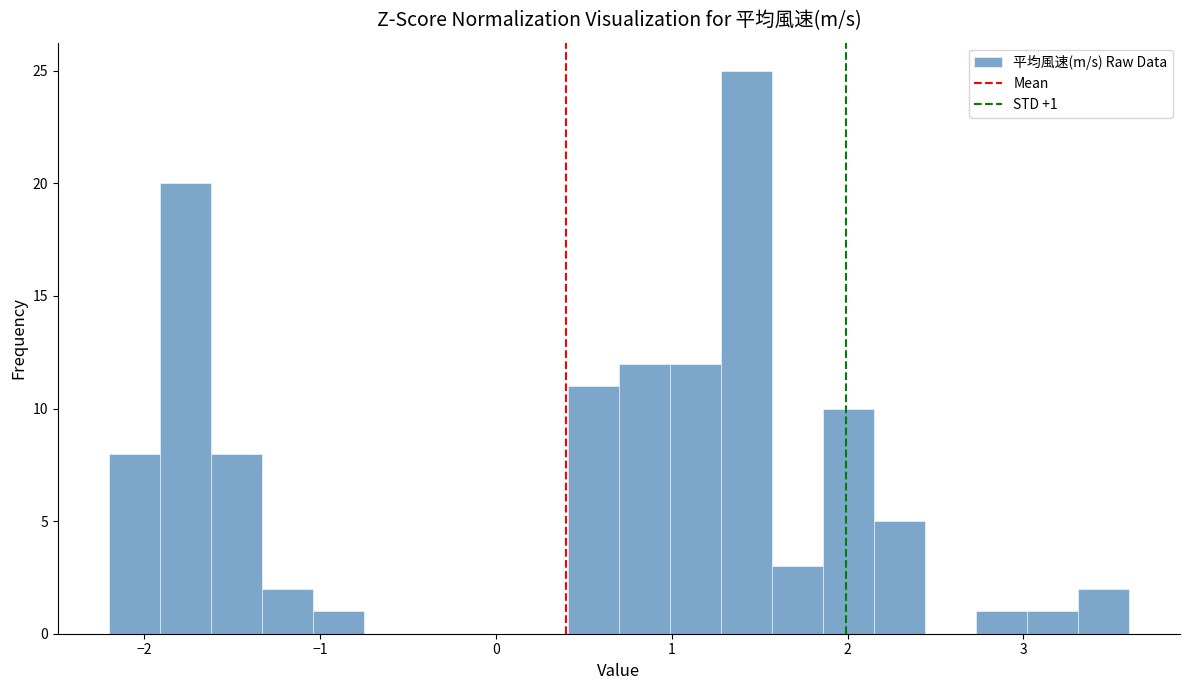

Read against the x-axis, roughly where is the centre of the tallest bar?

1.4